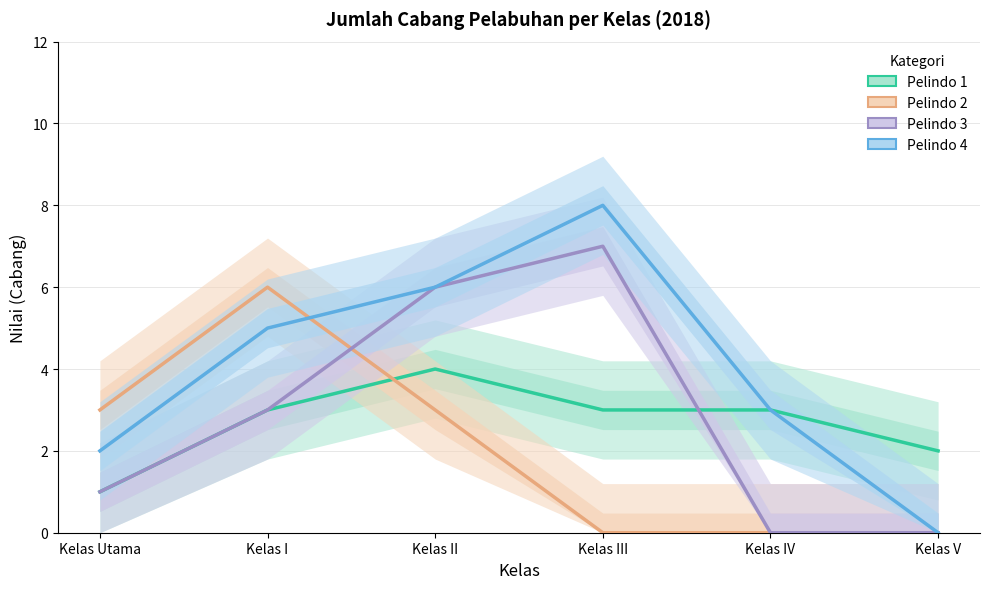

Rank the series by their maximum value, from lowest to highest.

Pelindo 1, Pelindo 2, Pelindo 3, Pelindo 4